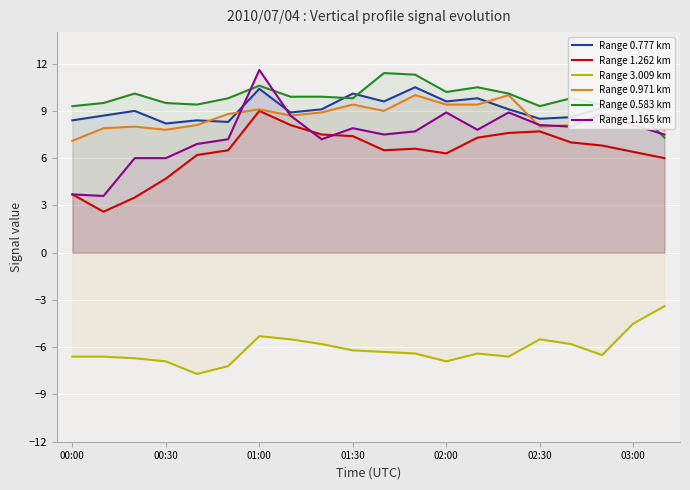

What is the maximum value shown in the chart?

11.6